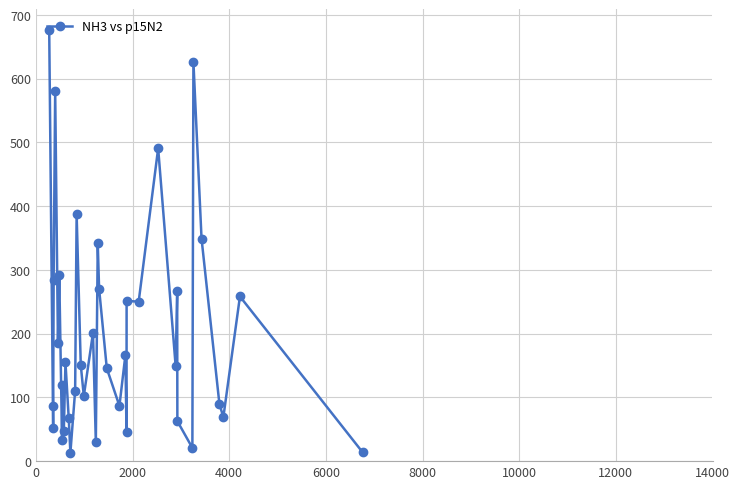

What is the difference between the maximum and second lowest values?

661.6